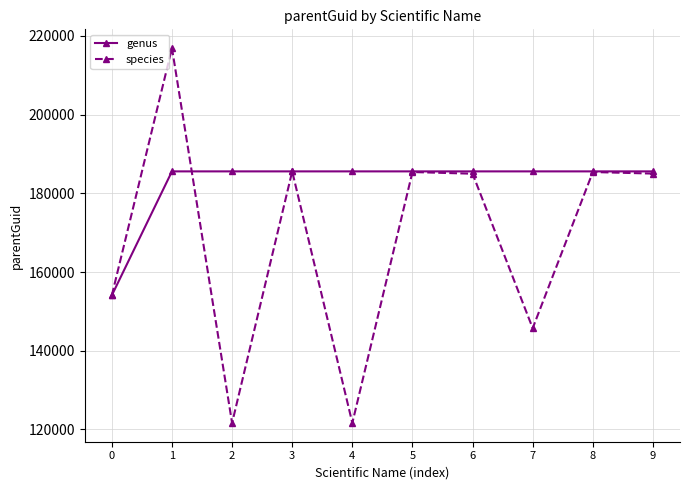

What is the value of the species point at the 4th from the left?

185570